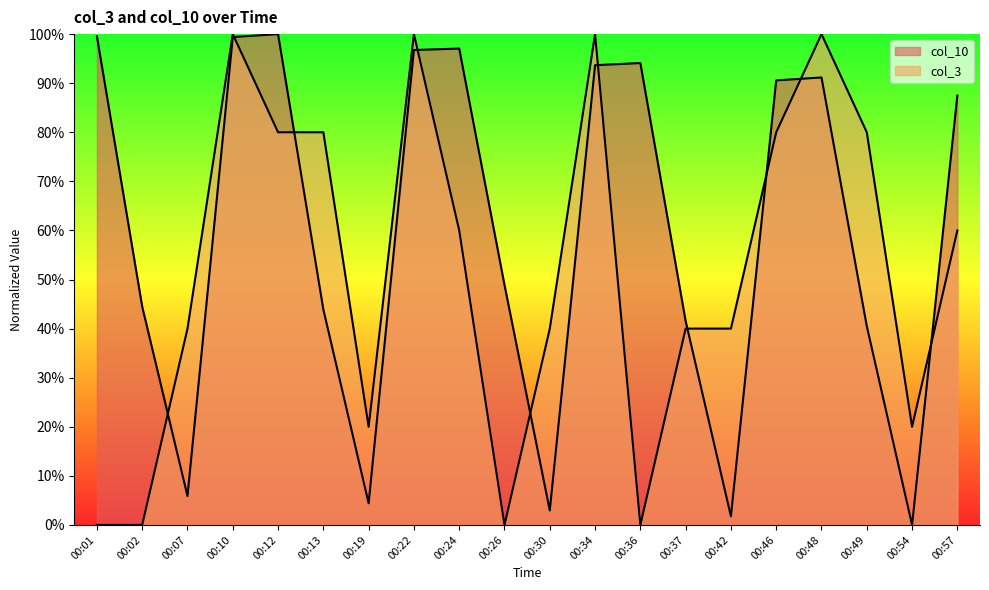

At which label is col_3 closest to 50?

00:07